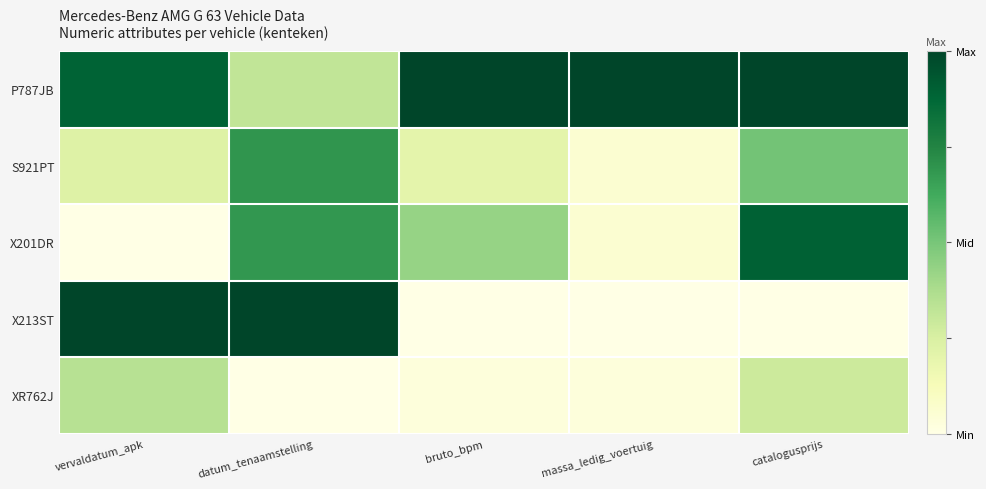

Reading right to left, what are all the values shown in this chart?

P787JB: catalogusprijs=1.0	massa_ledig_voertuig=1.0	bruto_bpm=1.0	datum_tenaamstelling=0.3	vervaldatum_apk=0.9
S921PT: catalogusprijs=0.5	massa_ledig_voertuig=0.1	bruto_bpm=0.2	datum_tenaamstelling=0.7	vervaldatum_apk=0.2
X201DR: catalogusprijs=0.9	massa_ledig_voertuig=0.1	bruto_bpm=0.4	datum_tenaamstelling=0.7	vervaldatum_apk=0.0
X213ST: catalogusprijs=0.0	massa_ledig_voertuig=0.0	bruto_bpm=0.0	datum_tenaamstelling=1.0	vervaldatum_apk=1.0
XR762J: catalogusprijs=0.3	massa_ledig_voertuig=0.0	bruto_bpm=0.0	datum_tenaamstelling=0.0	vervaldatum_apk=0.3